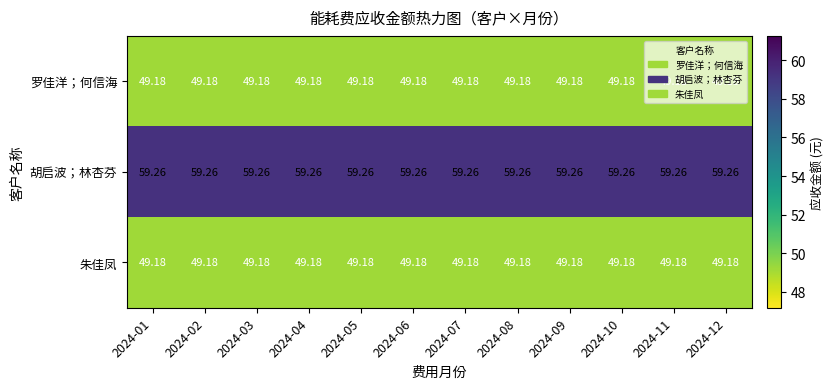

Is the value of 朱佳凤 at 2024-08 greater than the value of 胡启波；林杏芬 at 2024-06?

No